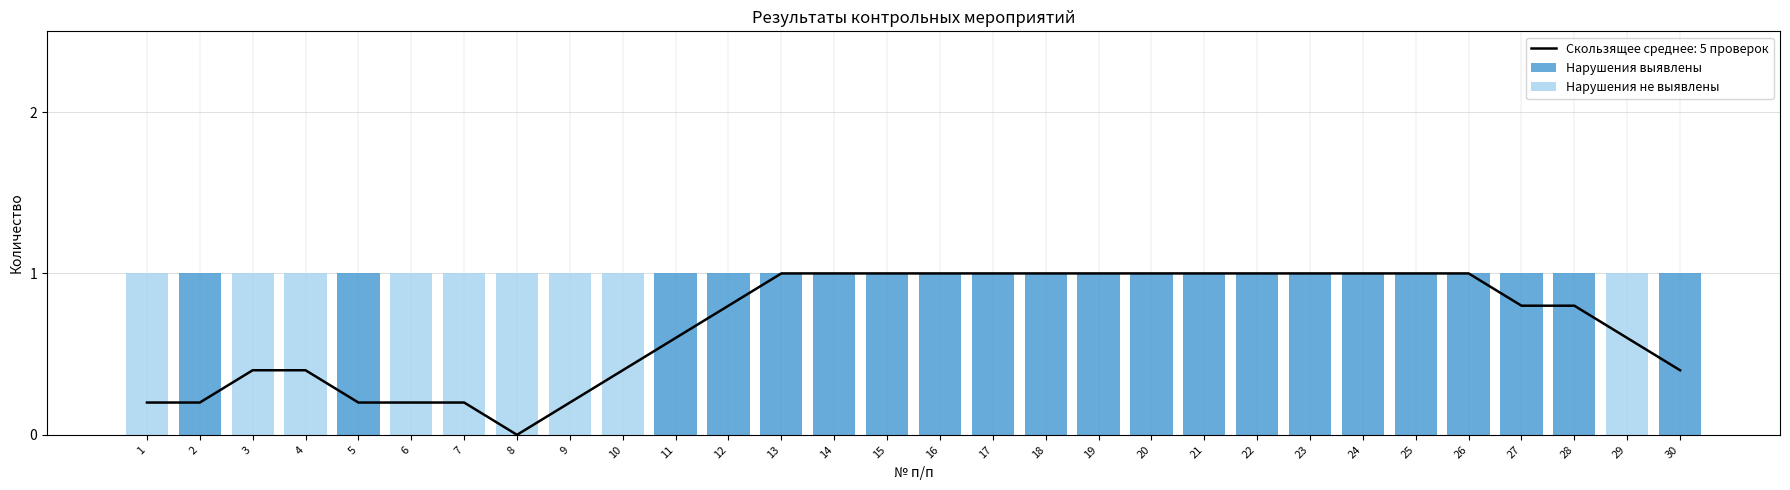

How many data points in Нарушения выявлены are less than 1?

9